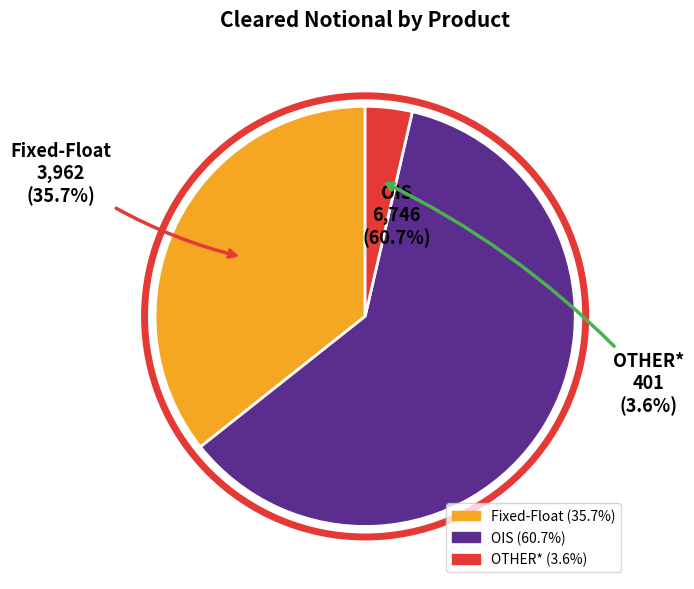

Does any single category account for the majority?

Yes